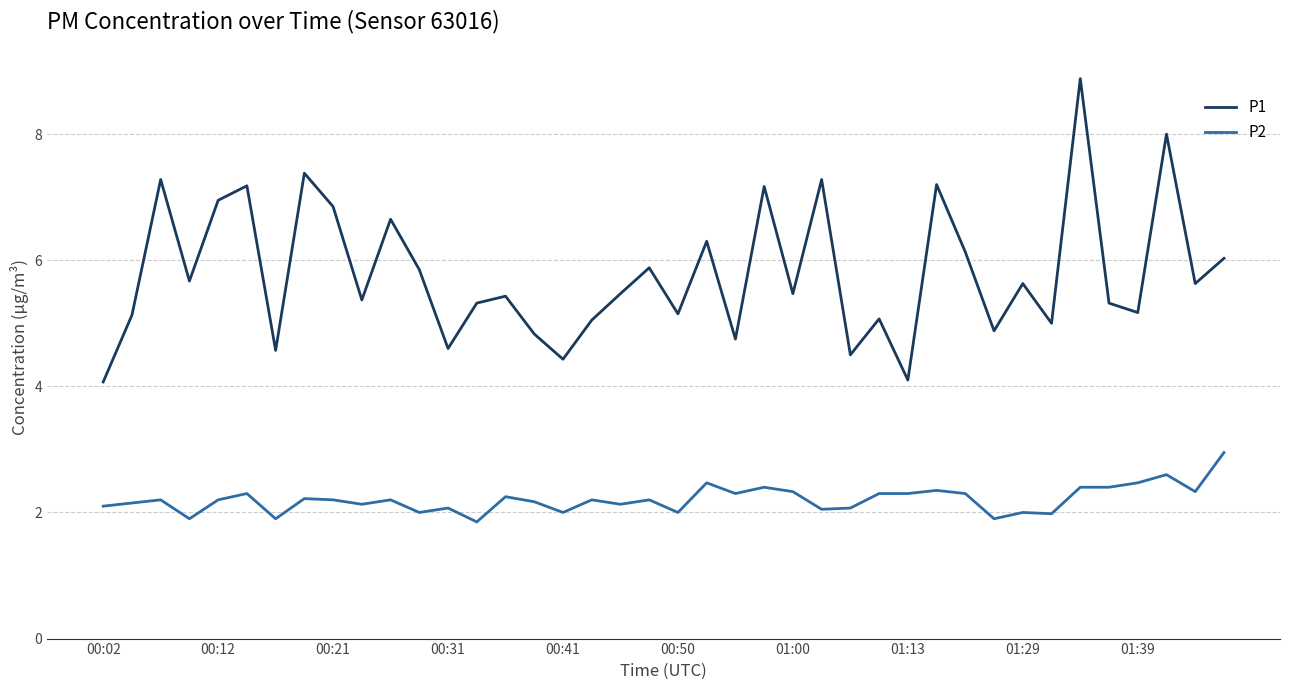

What is the smallest value displayed?

1.9